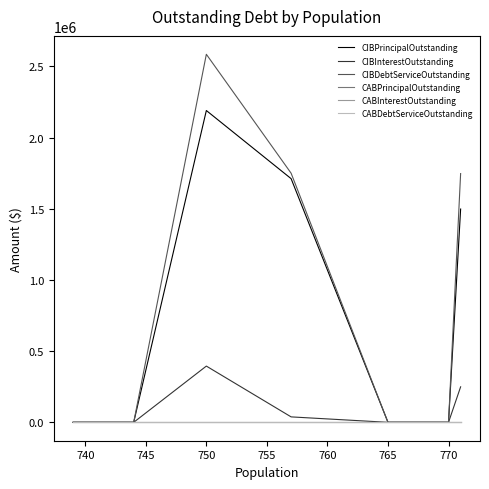

In CIBDebtServiceOutstanding, how many points are higher than both neighbors (excluding endpoints)?

1